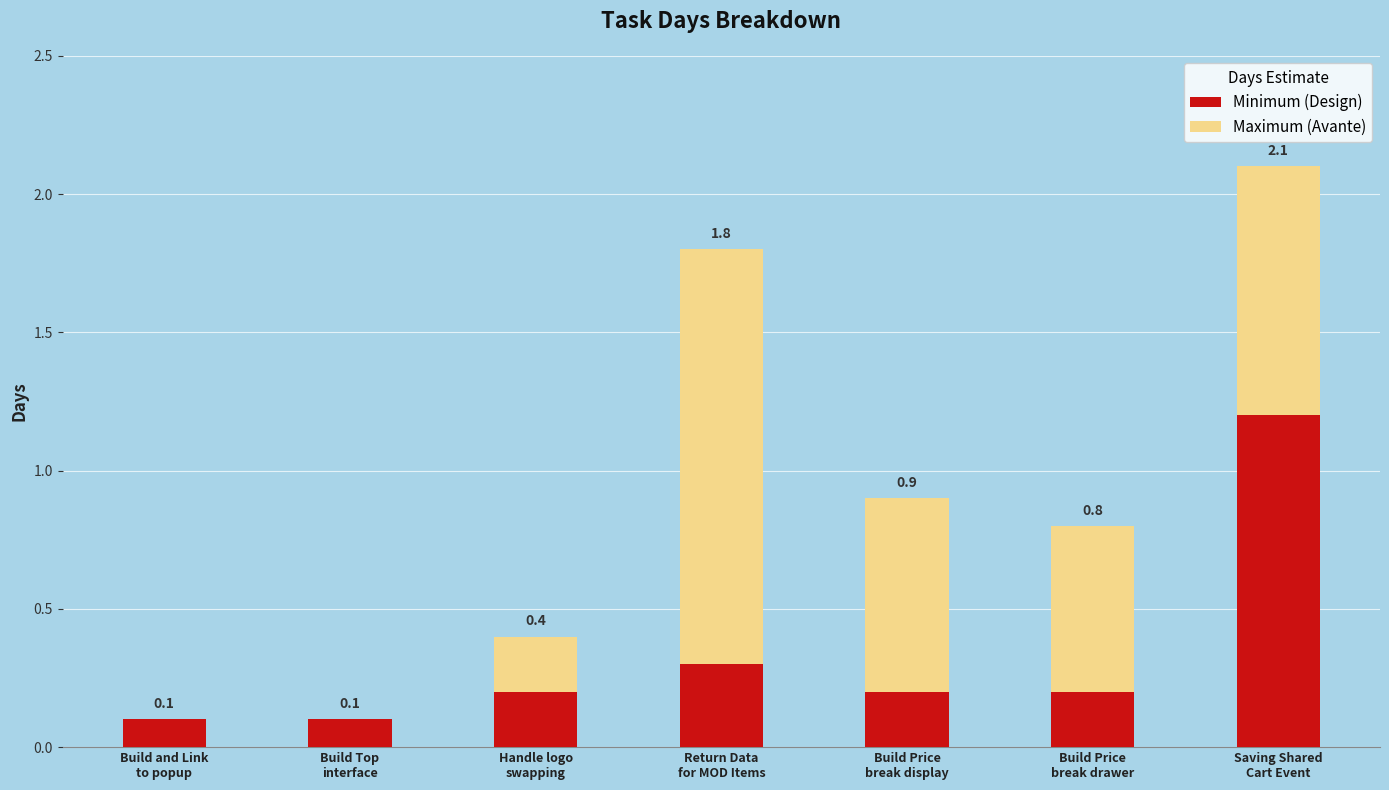

Rank the series by their average value, from lowest to highest.

Minimum (Design), Maximum (Avante)